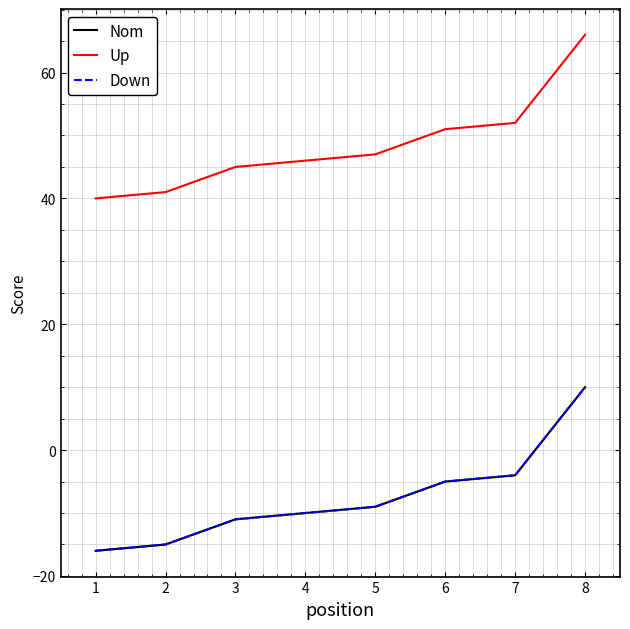

True or false: Up and Down cross at least once.

False